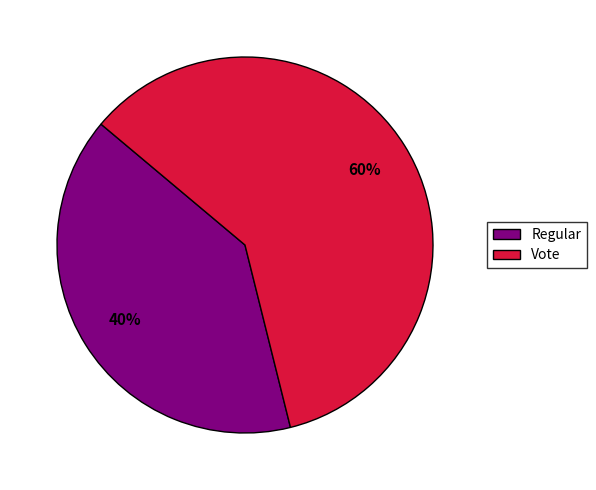

Is it true that Vote is 60% of the pie?

True